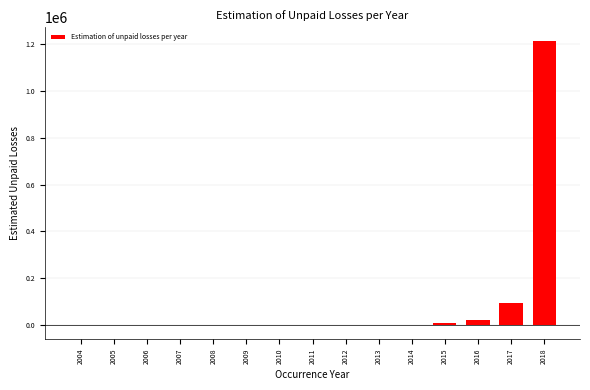

Is it true that the value at 2004 is 0.0?

True